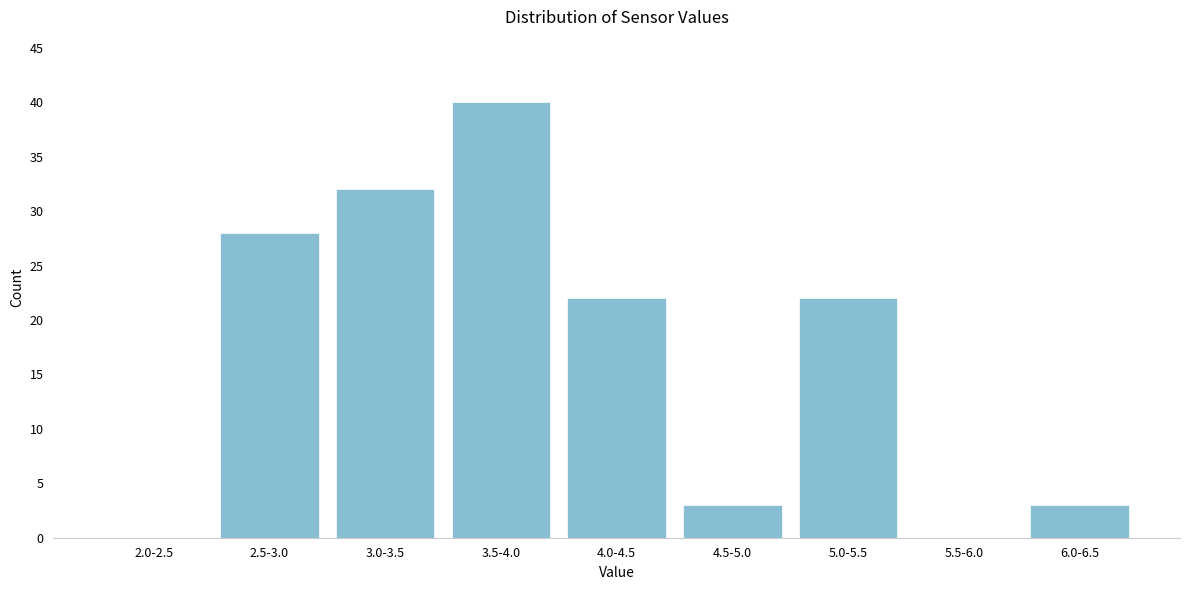

Reading left to right, transcribe all the data shown in this chart.

2.0-2.5=0	2.5-3.0=28	3.0-3.5=32	3.5-4.0=40	4.0-4.5=22	4.5-5.0=3	5.0-5.5=22	5.5-6.0=0	6.0-6.5=3